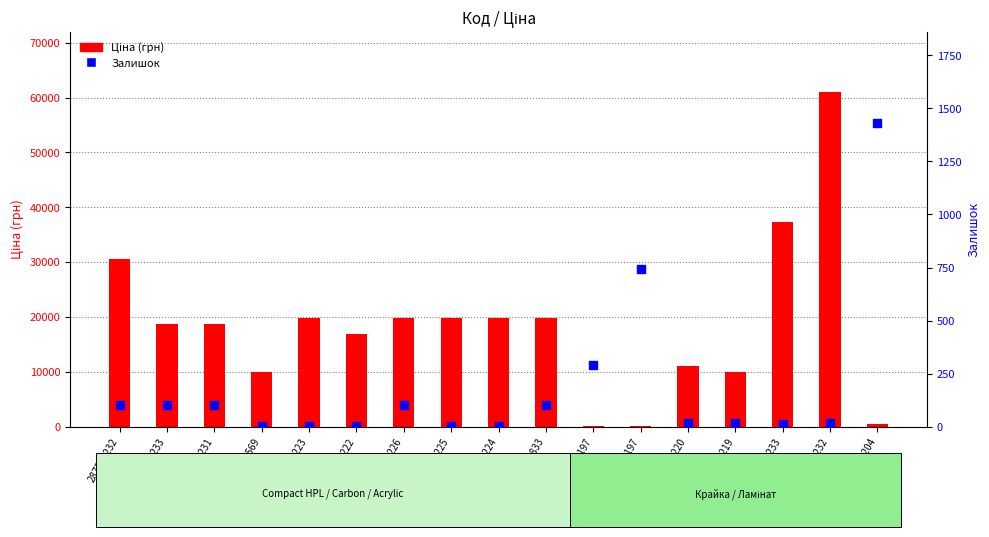

At which category is the sum across all series the highest?

285672232